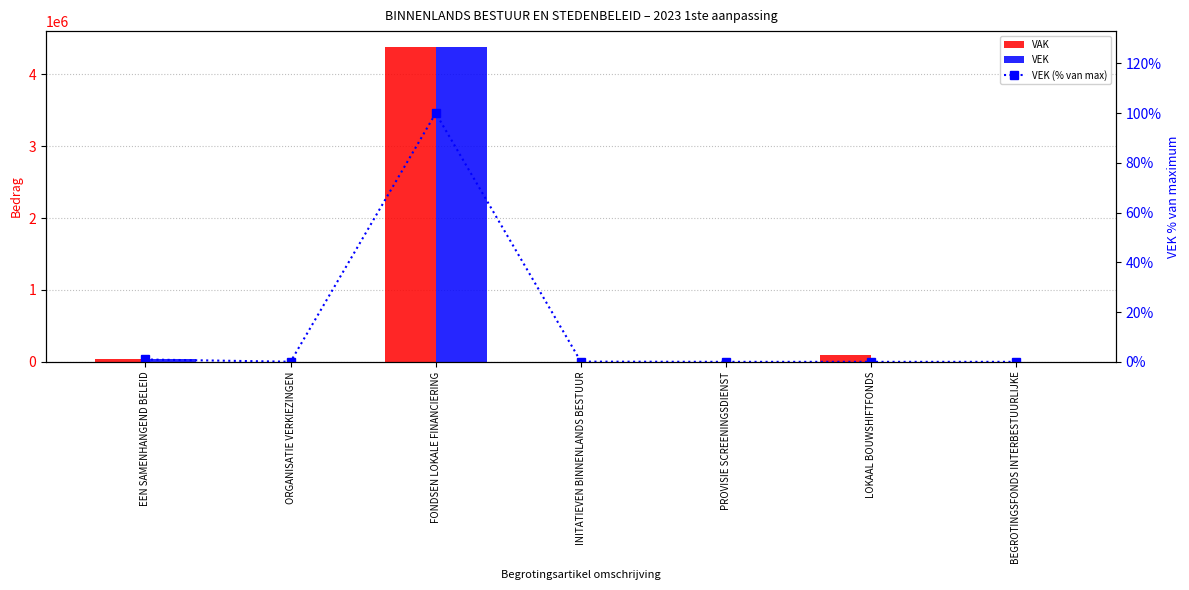

What is the total value across all series at EEN SAMENHANGEND BELEID?

82970.9